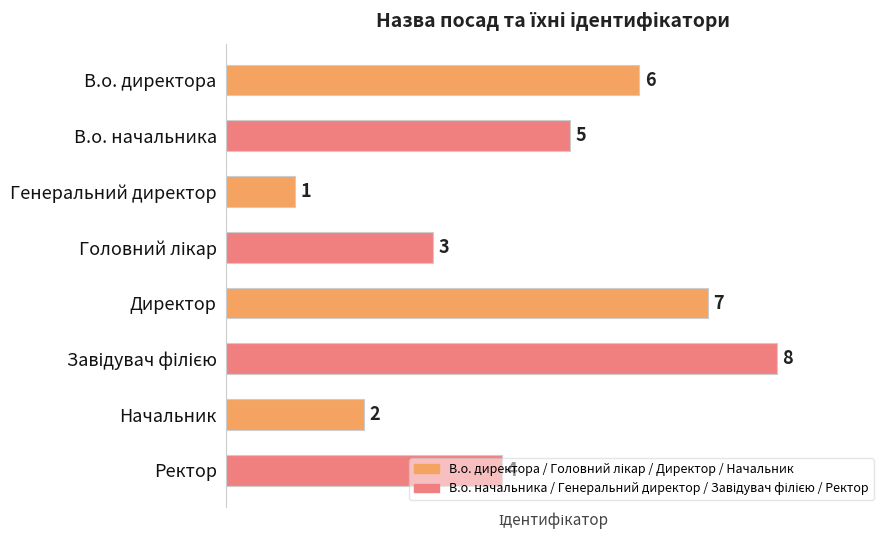

What is the change in value from В.о. директора to Начальник?

-4